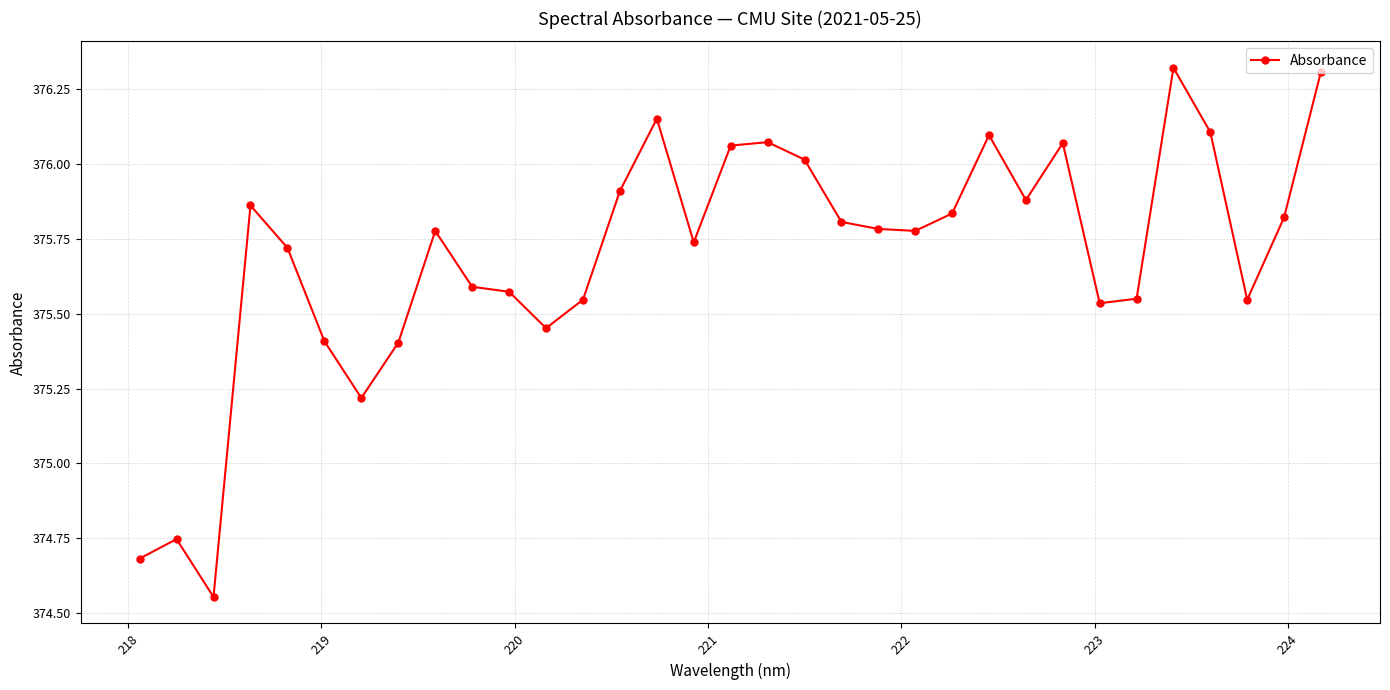

Count the number of categories in the chart.

33